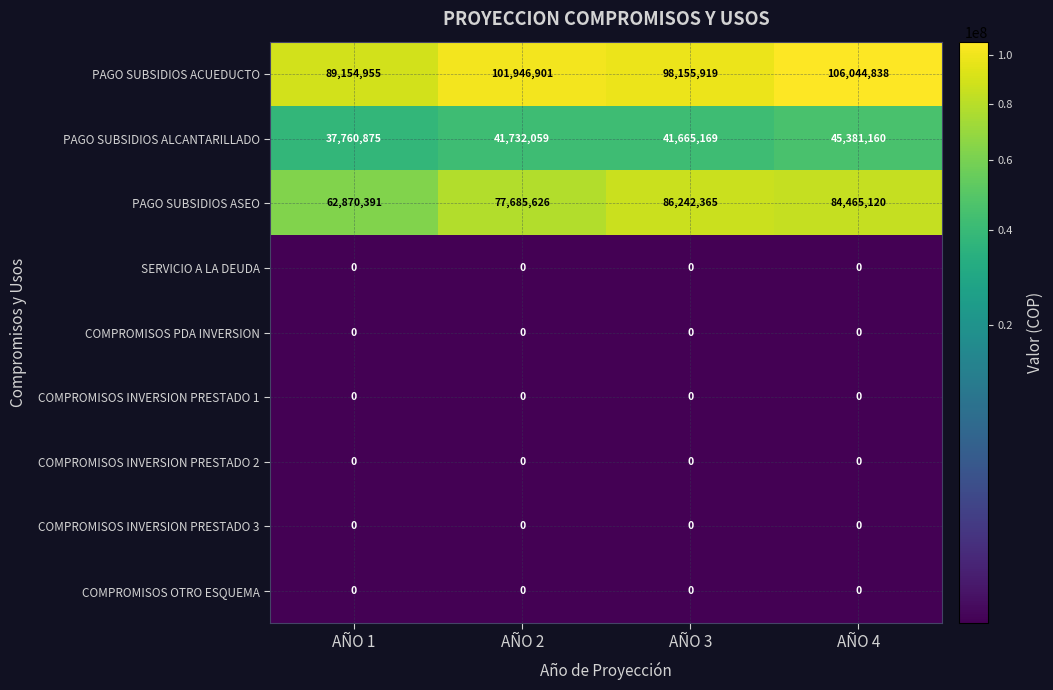

The PAGO SUBSIDIOS ACUEDUCTO series shows 153783500 at AÑO 2. True or false?

False